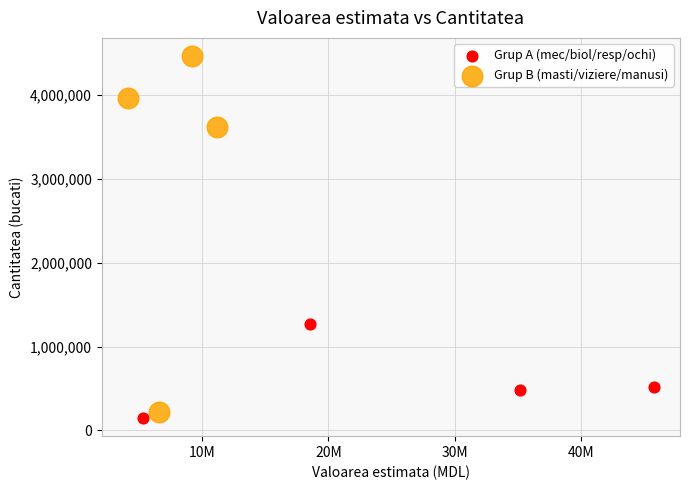

Which series has the widest spread of Y values?

Grup B (masti/viziere/manusi)